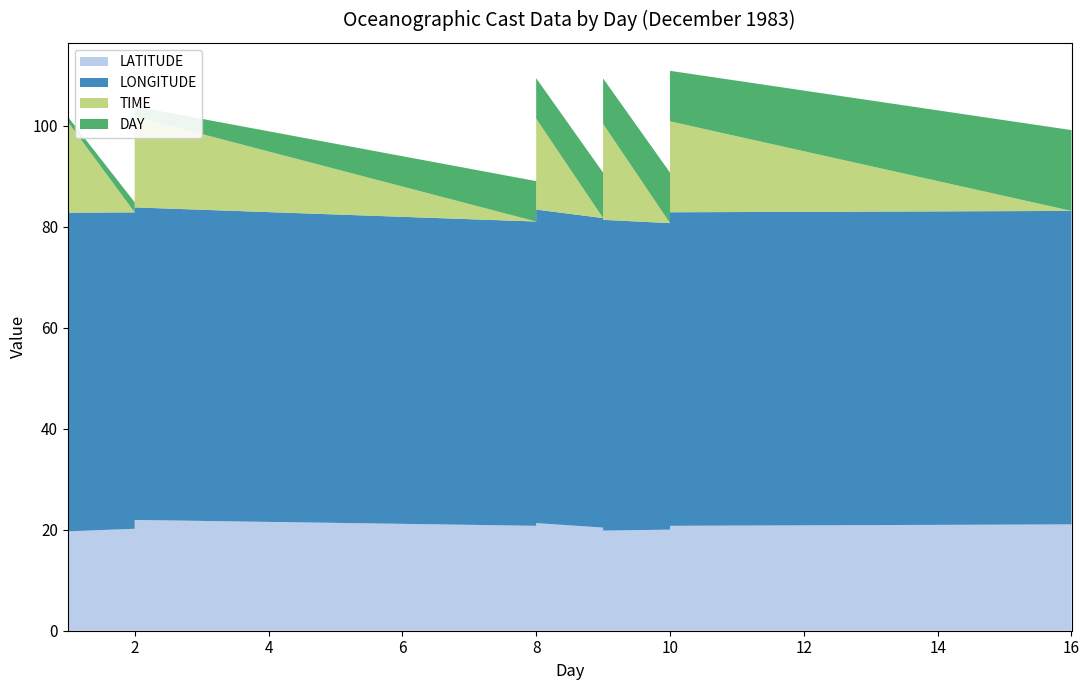

Reading left to right, transcribe all the data shown in this chart.

LATITUDE: 1=19.8	1=19.2	1=19.1	1=19.7	2=20.2	2=21.8	2=21.9	8=20.8	8=21.4	8=21.3	9=20.4	9=19.8	9=19.6	9=19.8	10=20.0	10=20.3	10=20.7	10=20.8	16=21.1
LONGITUDE: 1=60.2	1=61.1	1=62.7	1=63.1	2=62.6	2=61.8	2=61.9	8=60.2	8=61.1	8=62.1	9=61.3	9=60.5	9=60.5	9=61.5	10=60.7	10=60.2	10=60.9	10=62.1	16=62.0
TIME: 1=0.0	1=6.0	1=12.0	1=18.0	2=0.0	2=12.0	2=18.0	8=0.0	8=12.0	8=18.0	9=0.0	9=6.0	9=12.0	9=19.0	10=0.0	10=6.0	10=12.0	10=18.0	16=0.0
DAY: 1=1.0	1=1.0	1=1.0	1=1.0	2=2.0	2=2.0	2=2.0	8=8.0	8=8.0	8=8.0	9=9.0	9=9.0	9=9.0	9=9.0	10=10.0	10=10.0	10=10.0	10=10.0	16=16.0